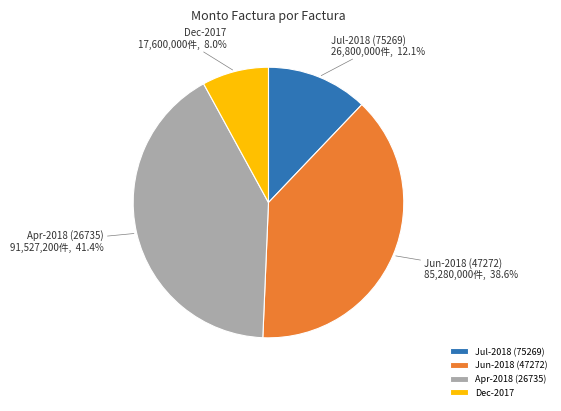

How many segments does this pie chart have?

4